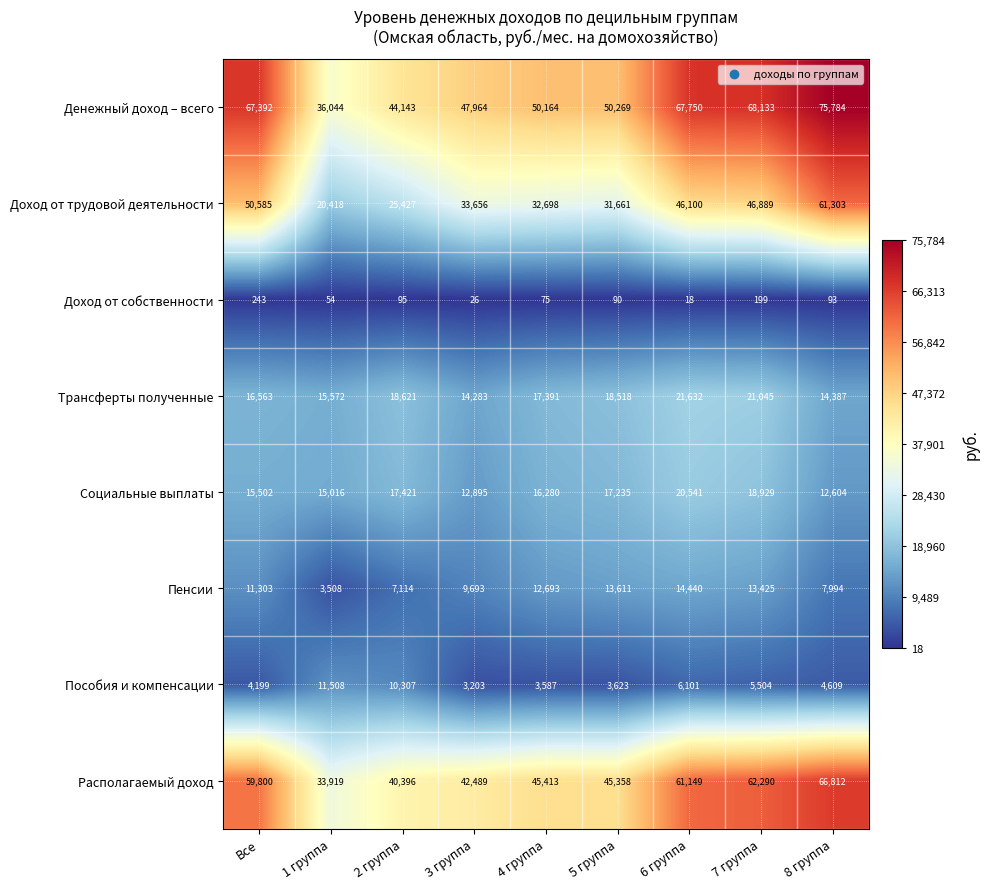

At 8 группа, list the series in order from largest to smallest.

Денежный доход – всего, Располагаемый доход, Доход от трудовой деятельности, Трансферты полученные, Социальные выплаты, Пенсии, Пособия и компенсации, Доход от собственности